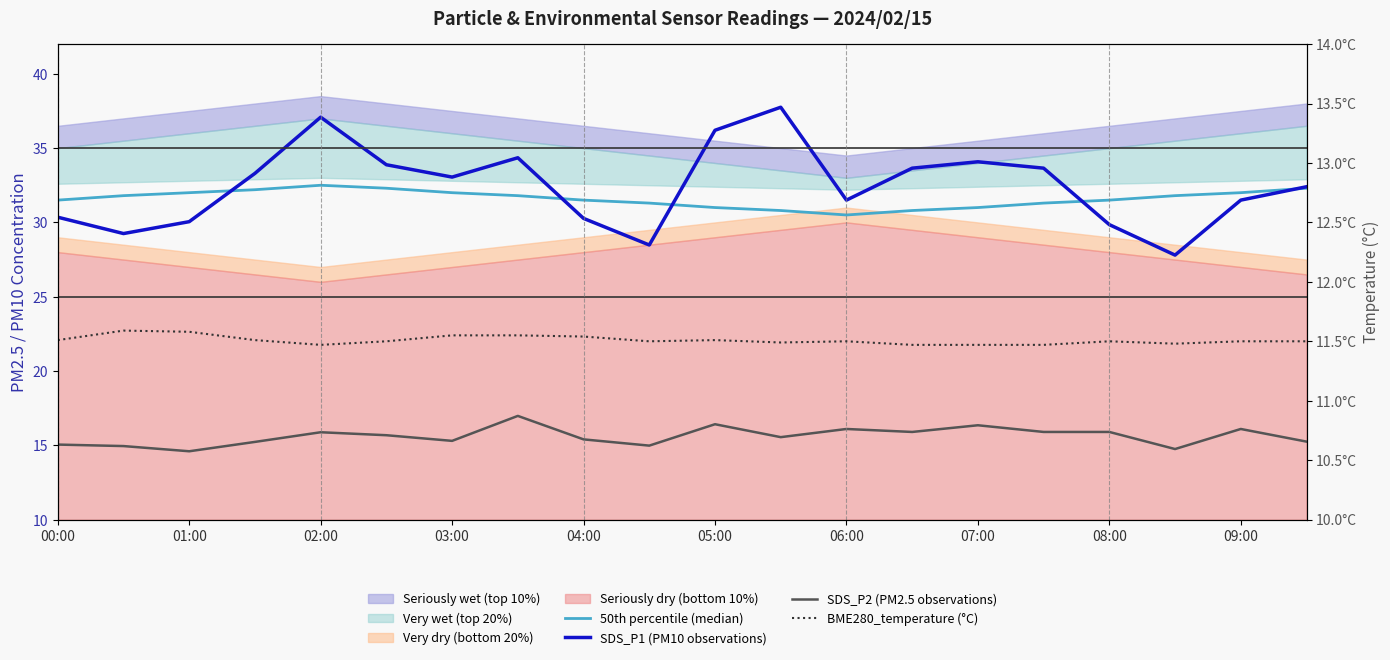

What is the highest value of the BME280_temperature (°C) series?

11.6